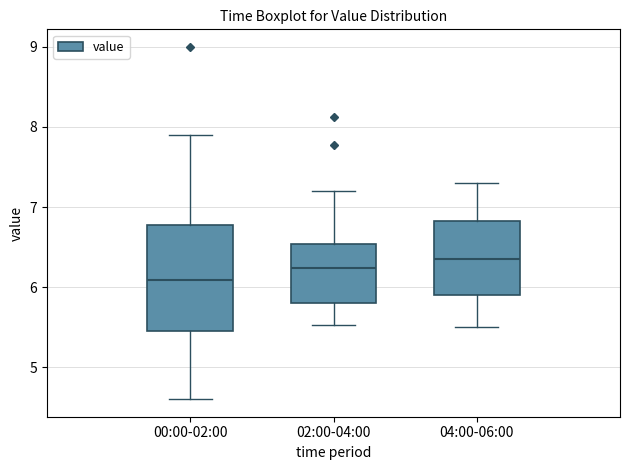

Which box is the tallest, from its lower edge to its upper edge?

00:00-02:00